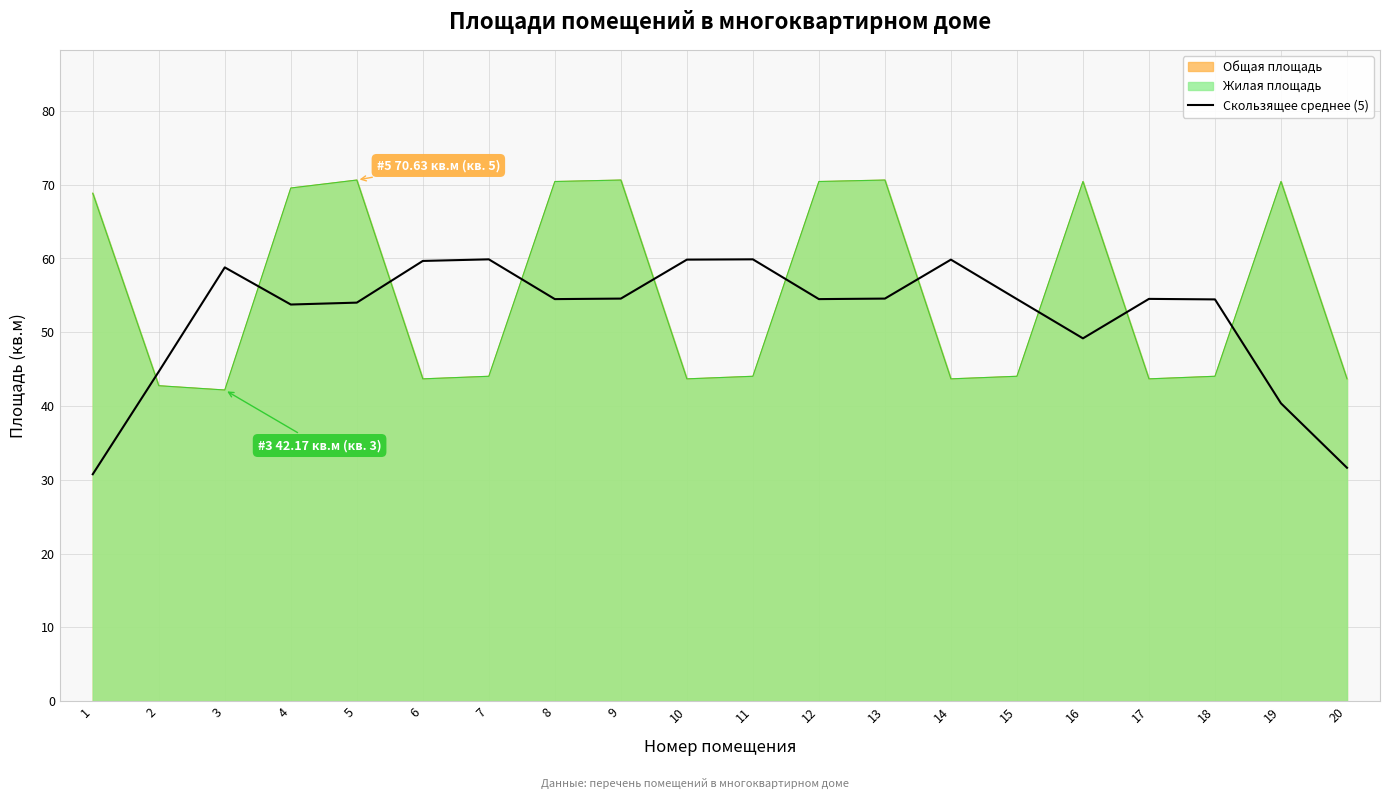

Which category has the lowest value across all series?

1